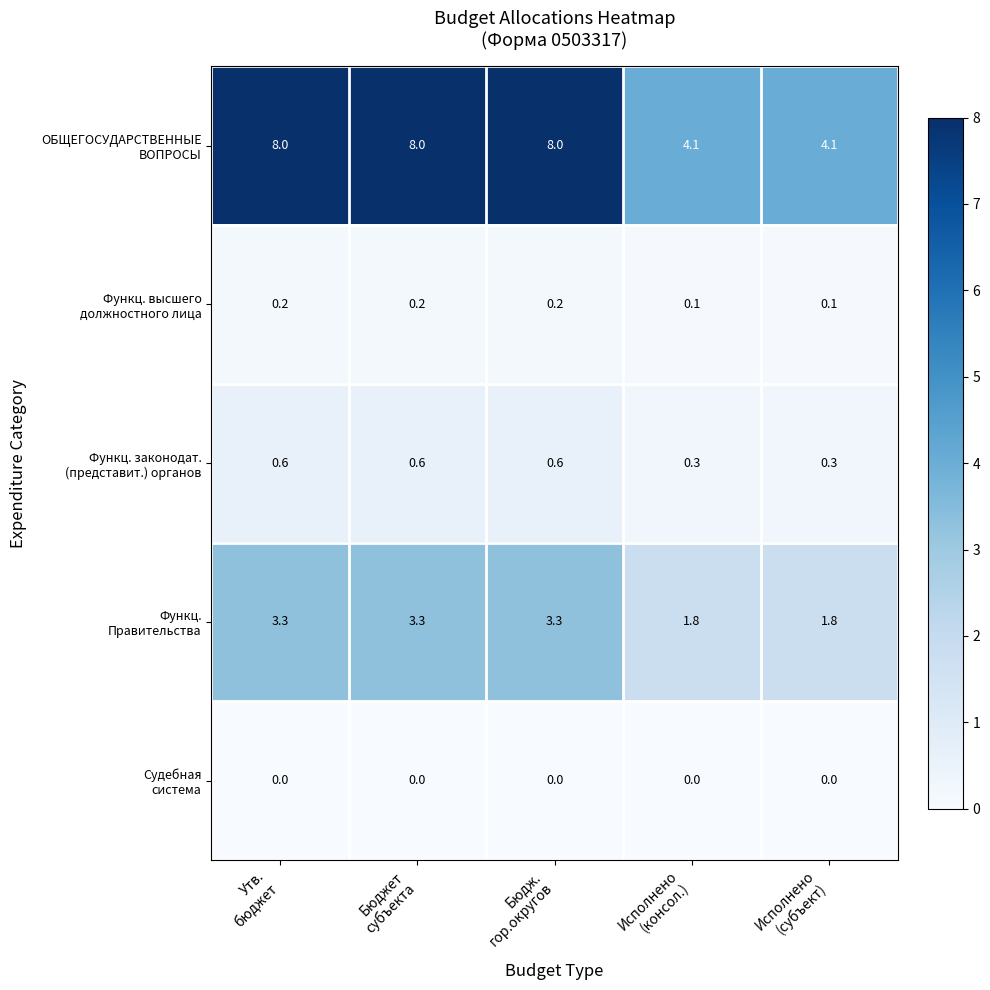

At how many categories does at least one series exceed 6?

3